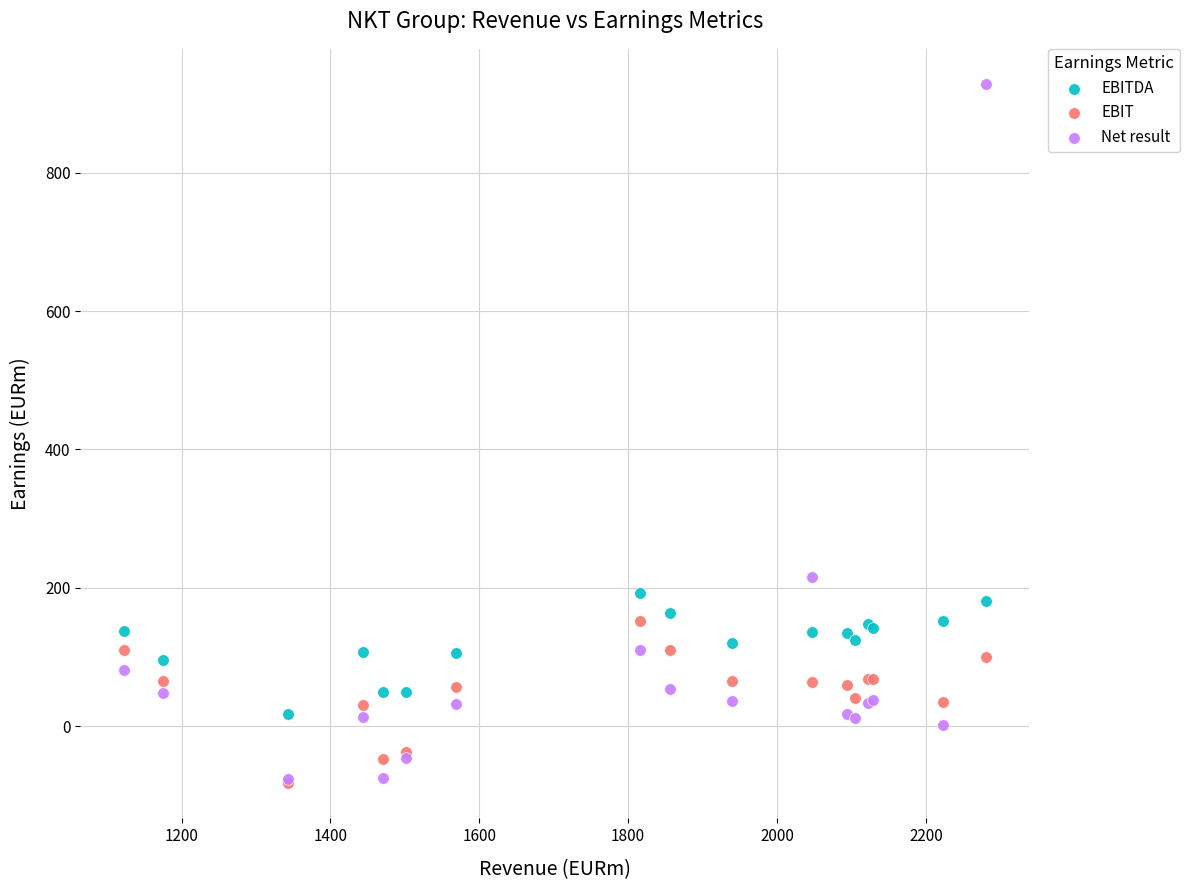

Which series has the widest spread of Y values?

Net result